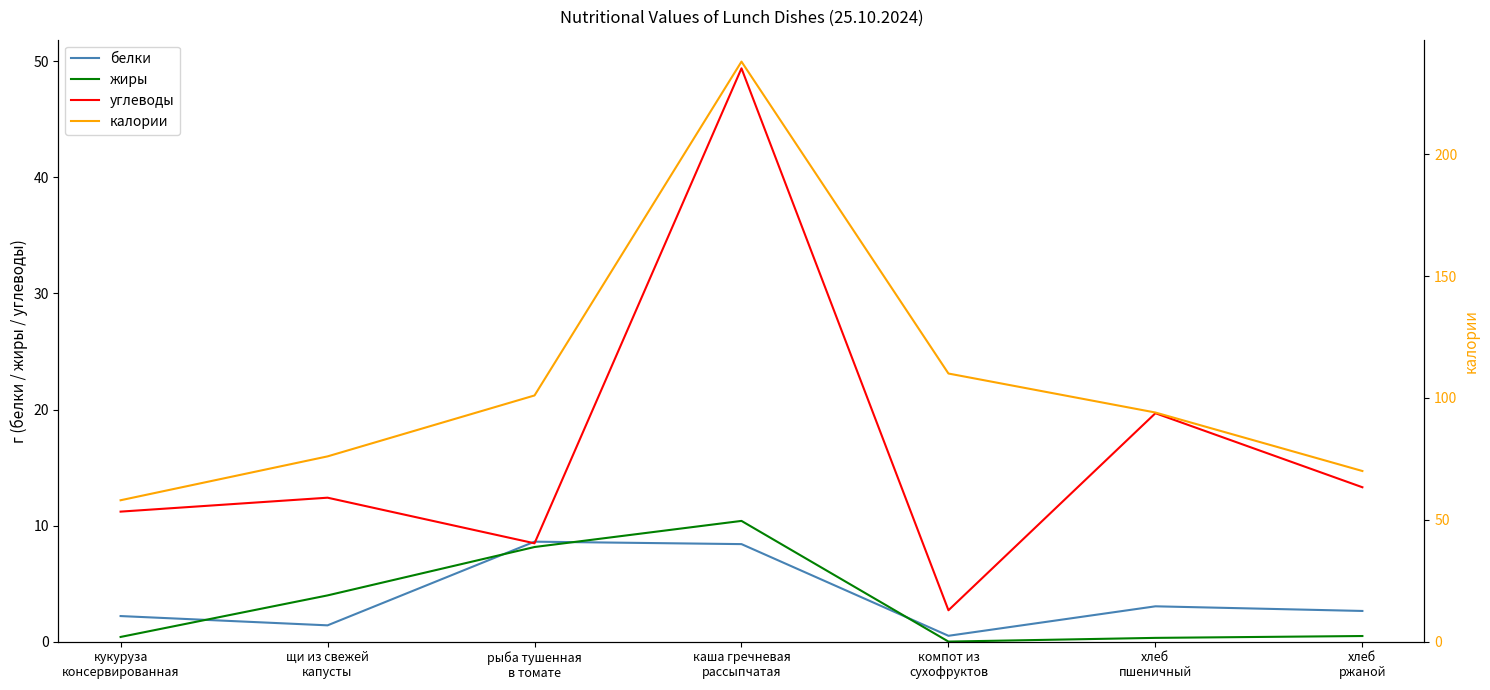

Which category has the lowest value across all series?

компот из
сухофруктов